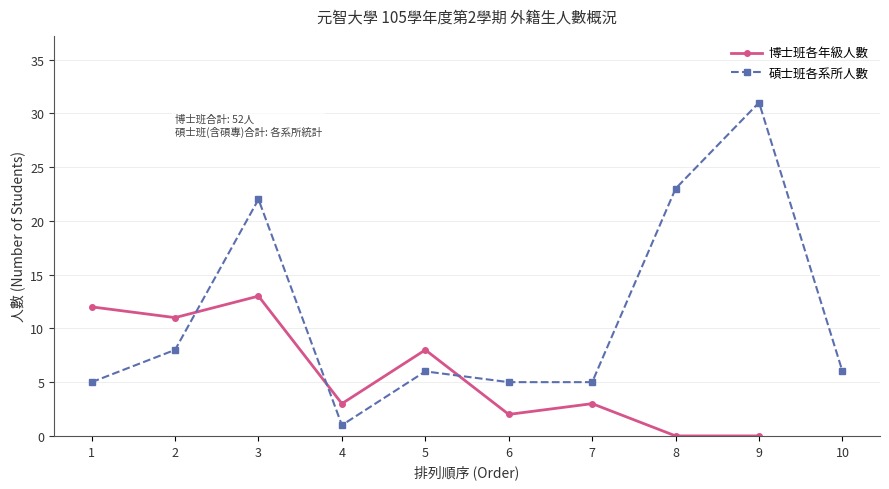

List the labels in order of value, smallest first.

8, 9, 6, 4, 7, 5, 2, 1, 3